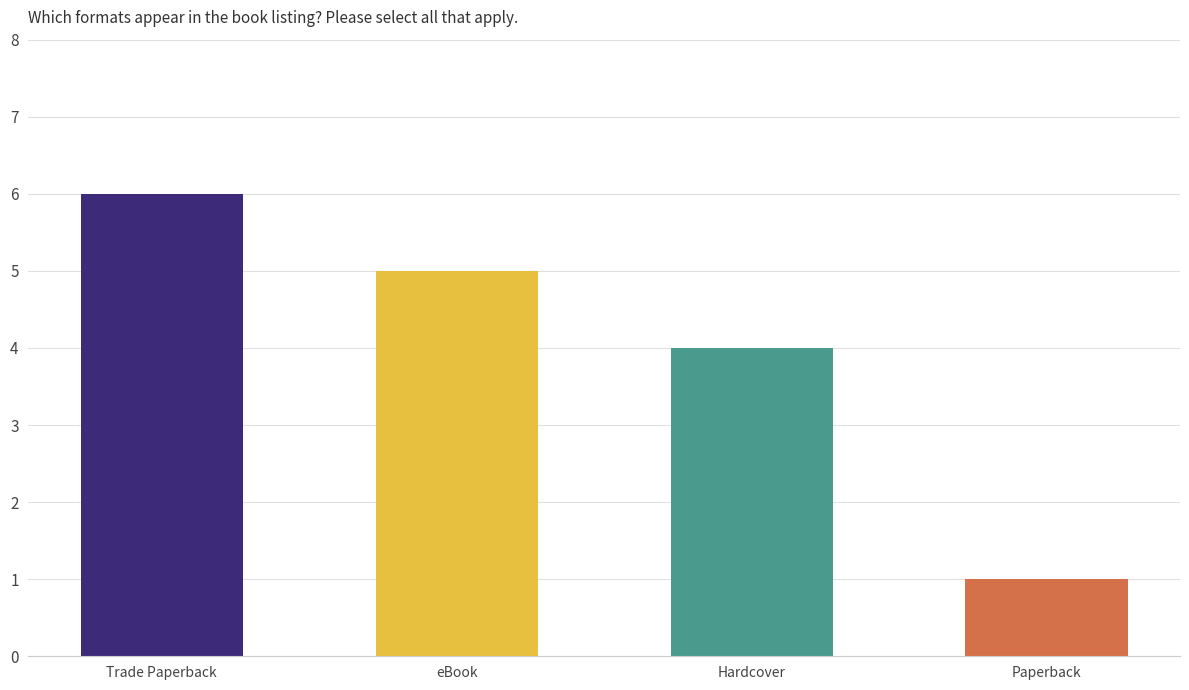

List the labels in order of value, smallest first.

Paperback, Hardcover, eBook, Trade Paperback